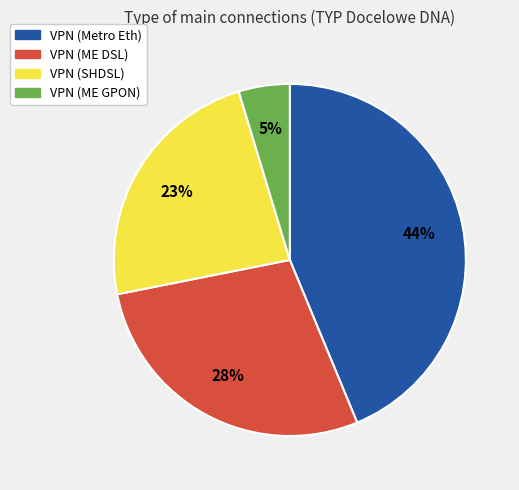

How many slices are in this pie chart?

4